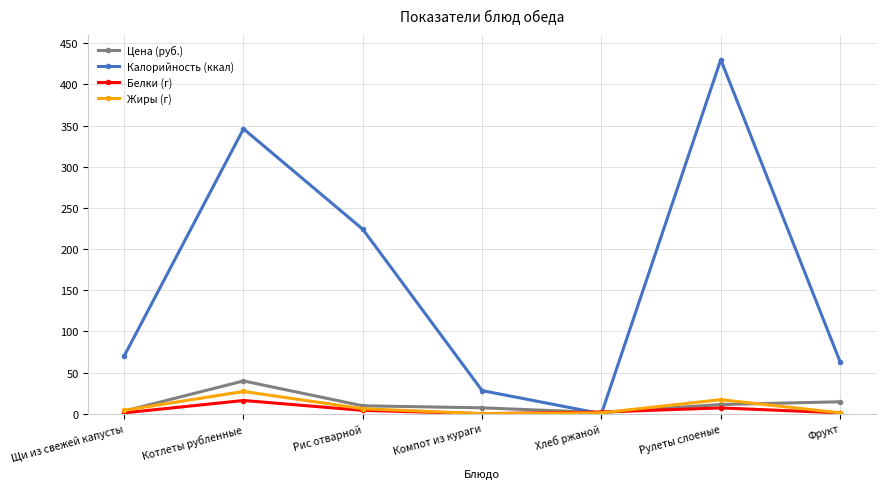

True or false: Цена (руб.) has more than 0 points higher than both neighbors.

True